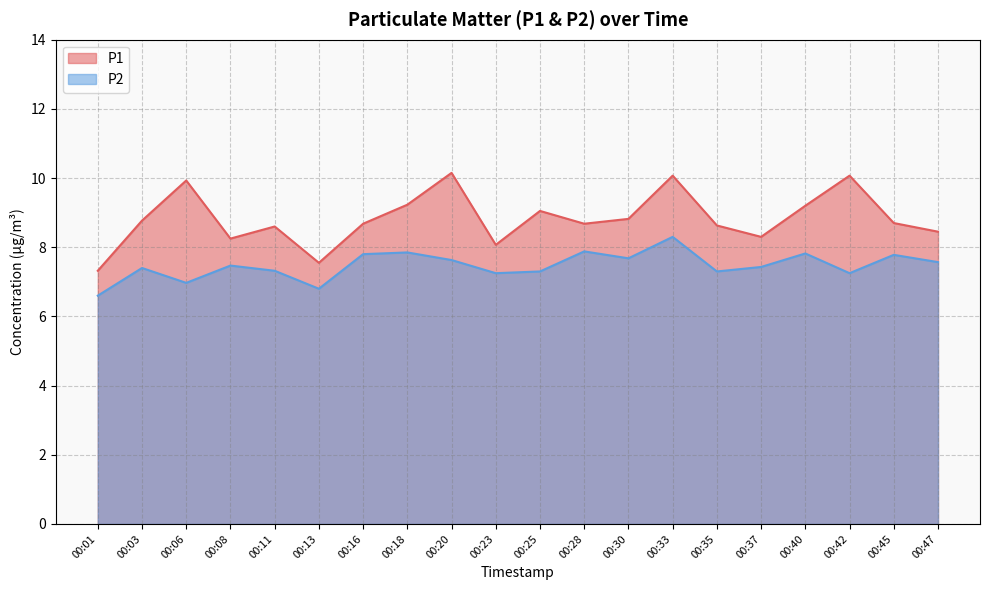

How many lines are shown in the chart?

2